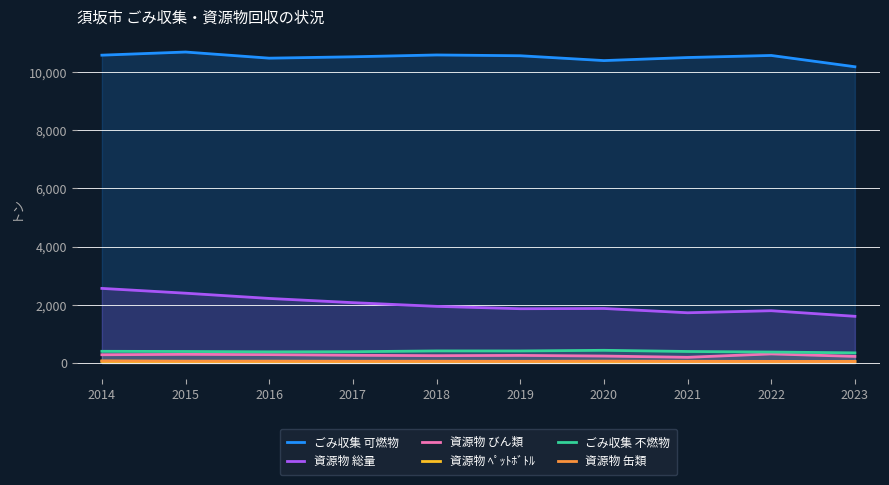

Which category has the lowest value in the 資源物 缶類 series?

2023